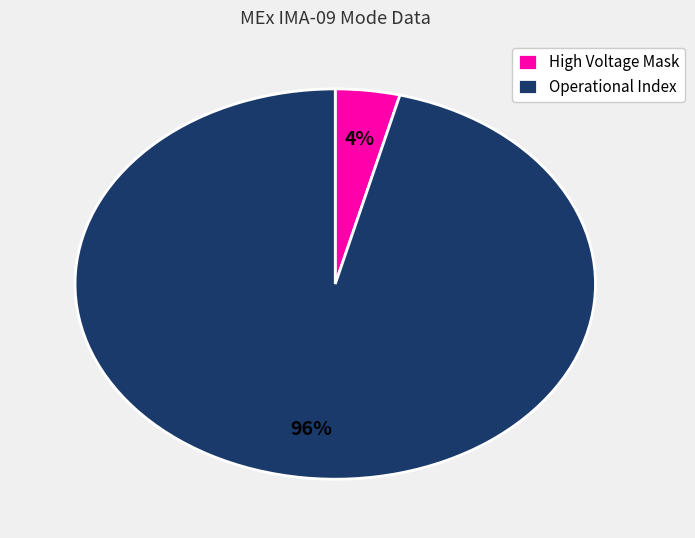

Rank the categories by value from lowest to highest.

High Voltage Mask, Operational Index